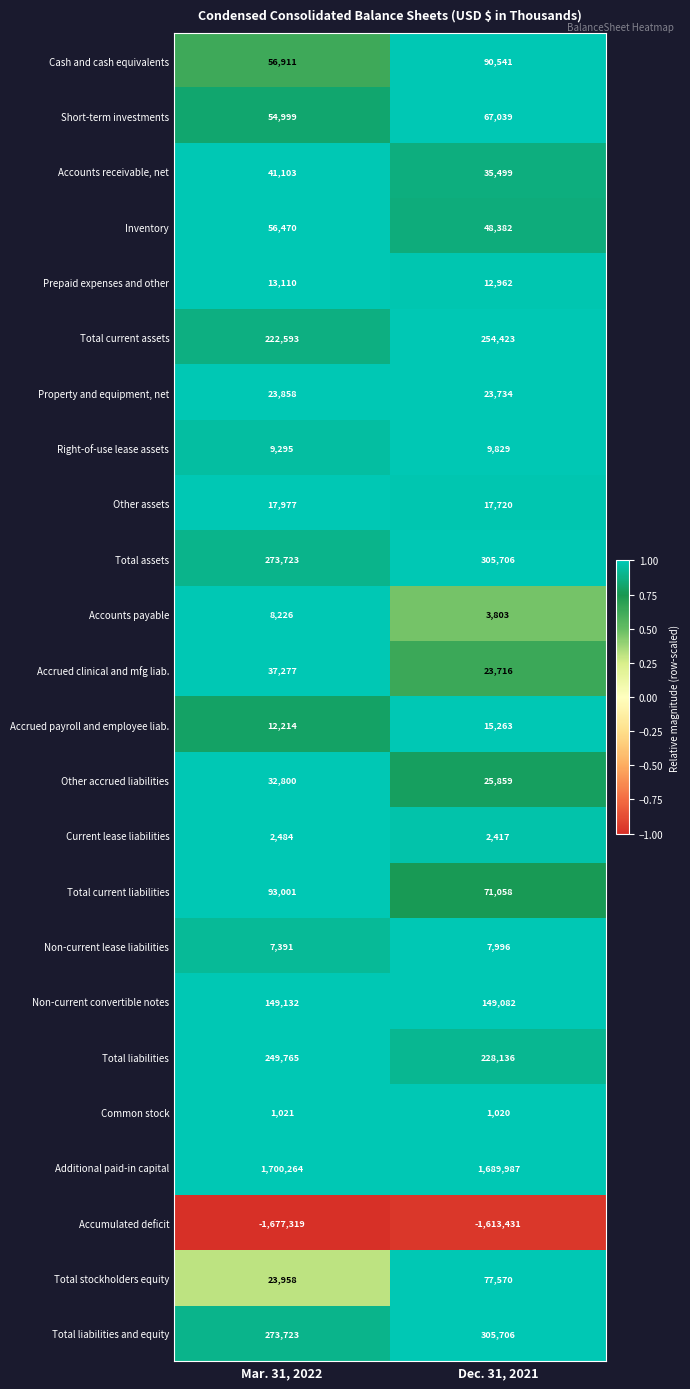

What is the smallest value displayed?

-1677319